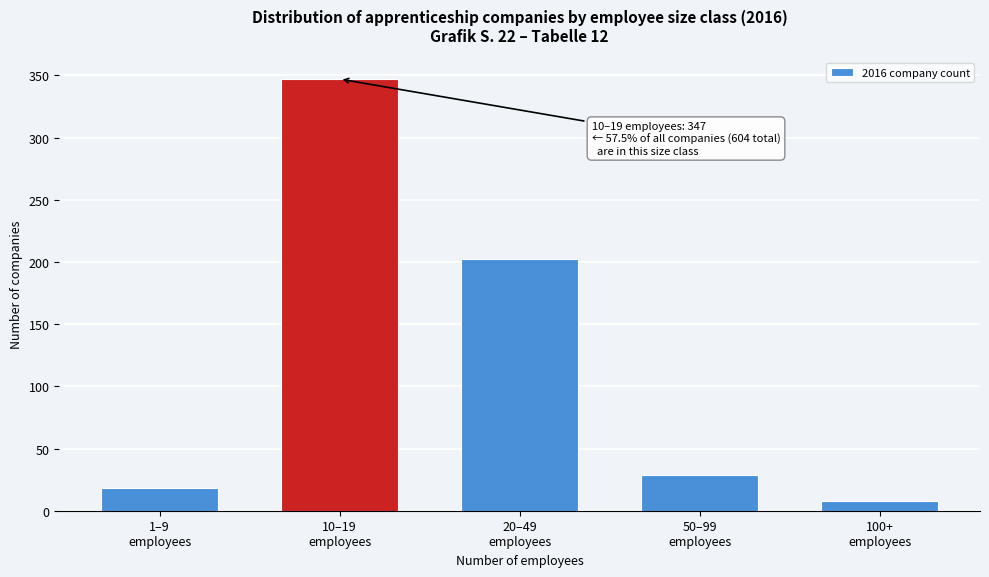

What is the difference between the second highest and second lowest values?

184